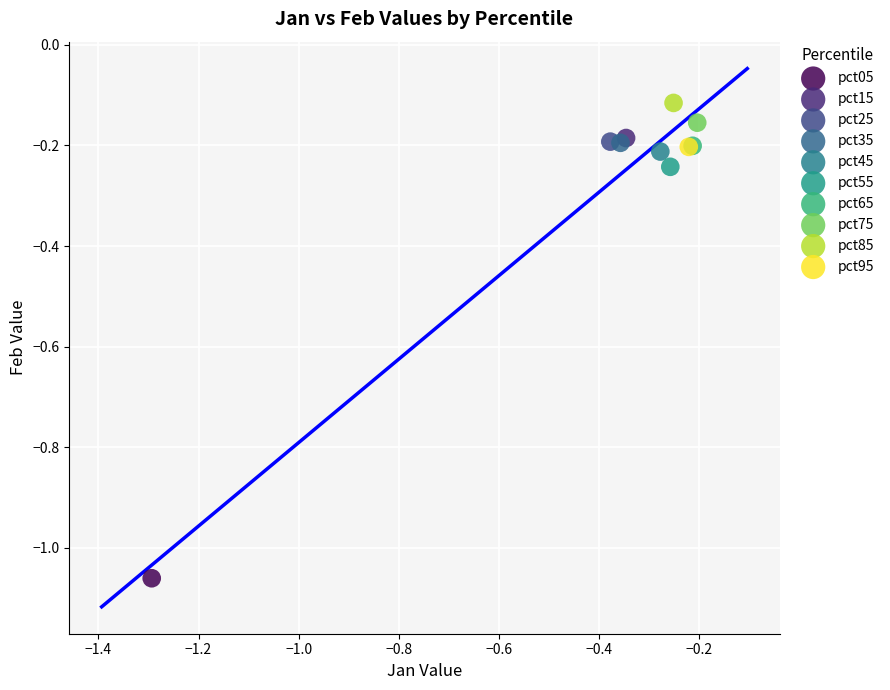

Which series contains the highest Y value?

pct85